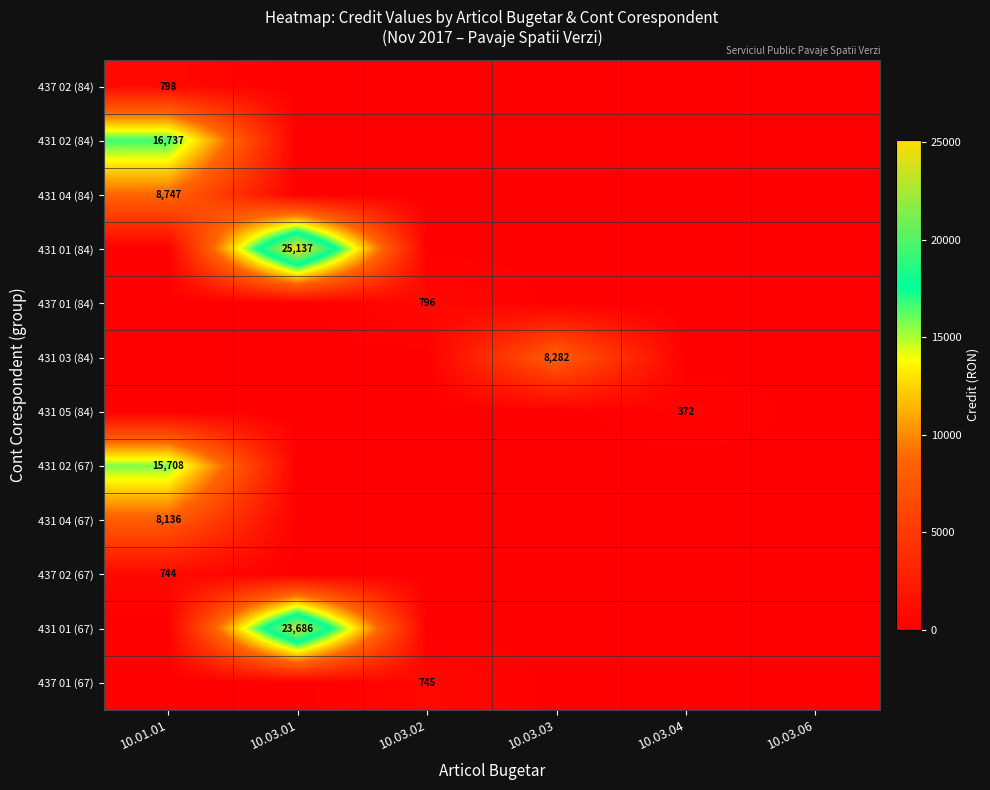

Is it true that 437 01 (84) equals 1146 at 10.03.02?

False